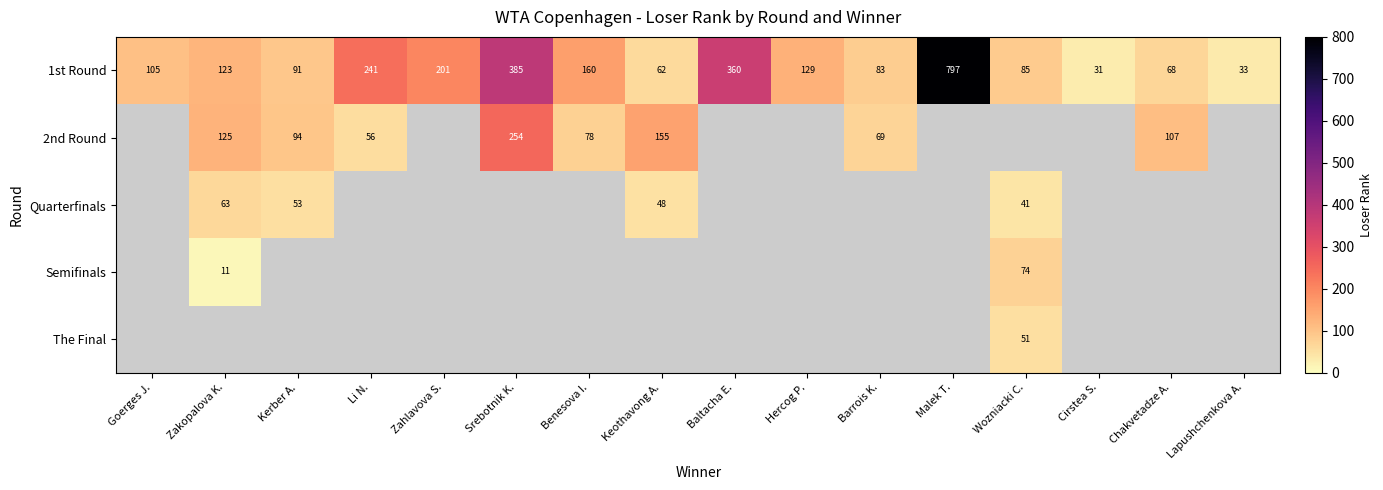

At how many categories does at least one series exceed 513?

1